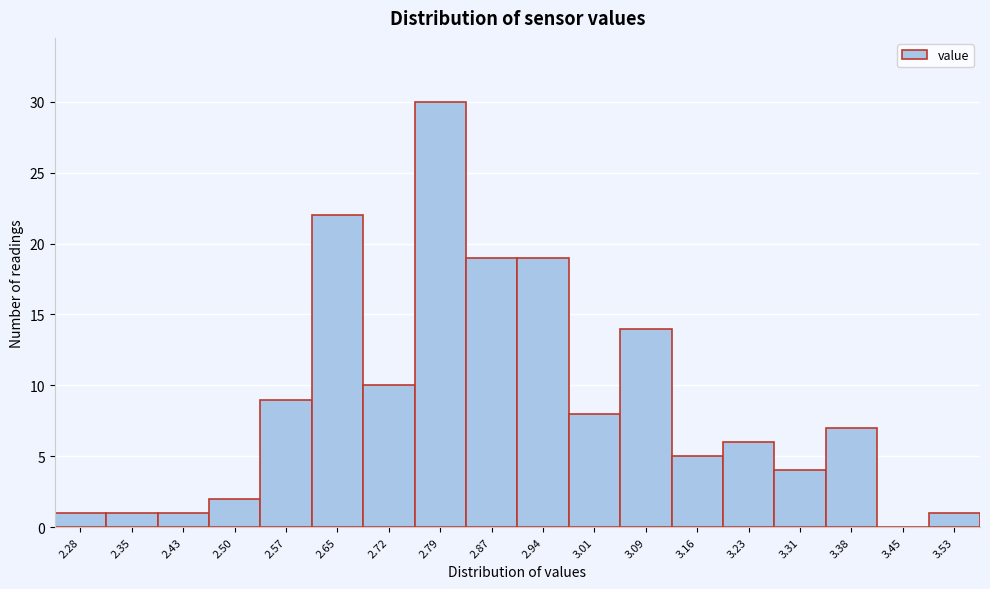

Reading right to left, extract all data points from this chart.

3.53=1	3.45=0	3.38=7	3.31=4	3.23=6	3.16=5	3.09=14	3.01=8	2.94=19	2.87=19	2.79=30	2.72=10	2.65=22	2.57=9	2.50=2	2.43=1	2.35=1	2.28=1